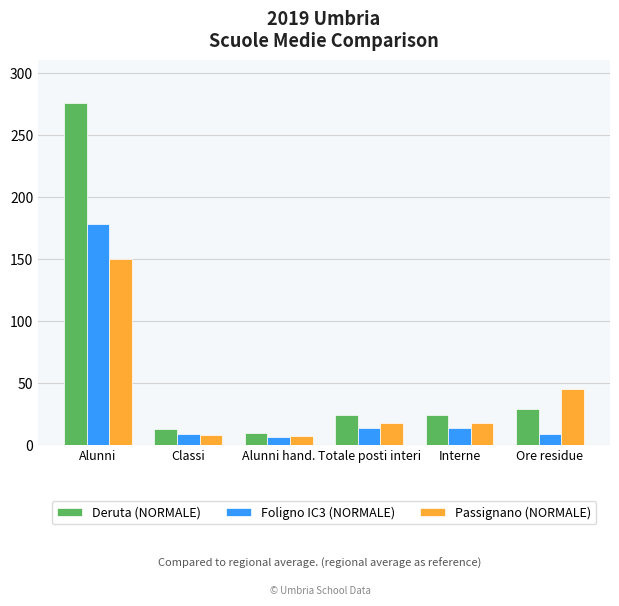

What is the difference between the maximum and minimum values in the Deruta (NORMALE) series?

266